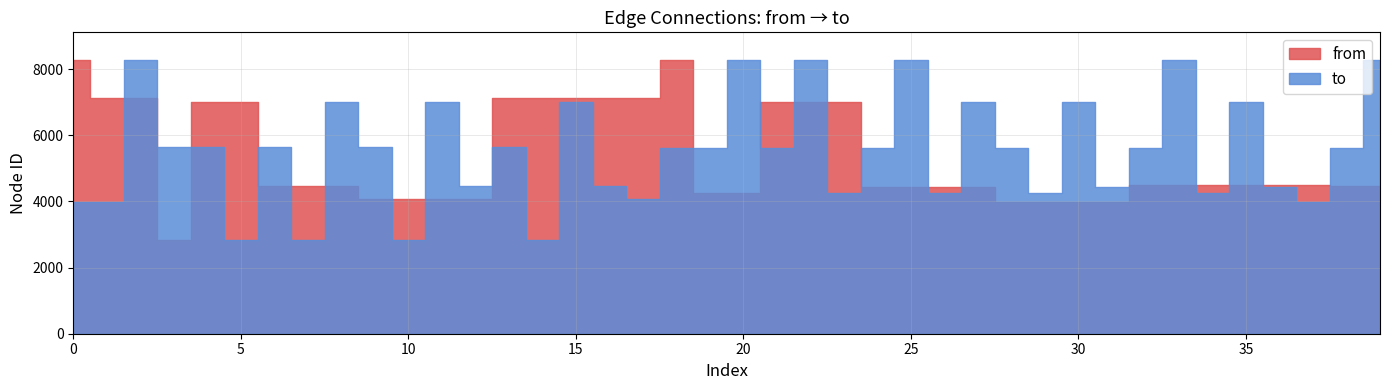

The to series shows 4428 at 36. True or false?

True